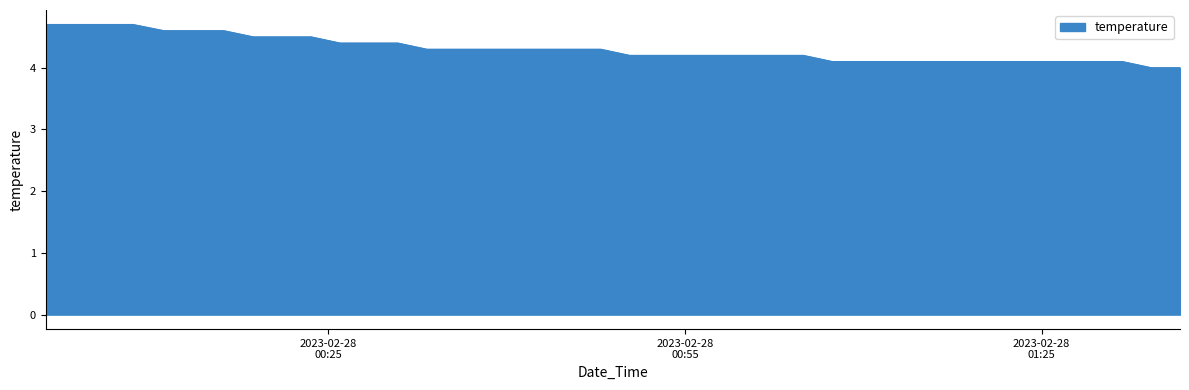

What is the maximum value shown in the chart?

4.7